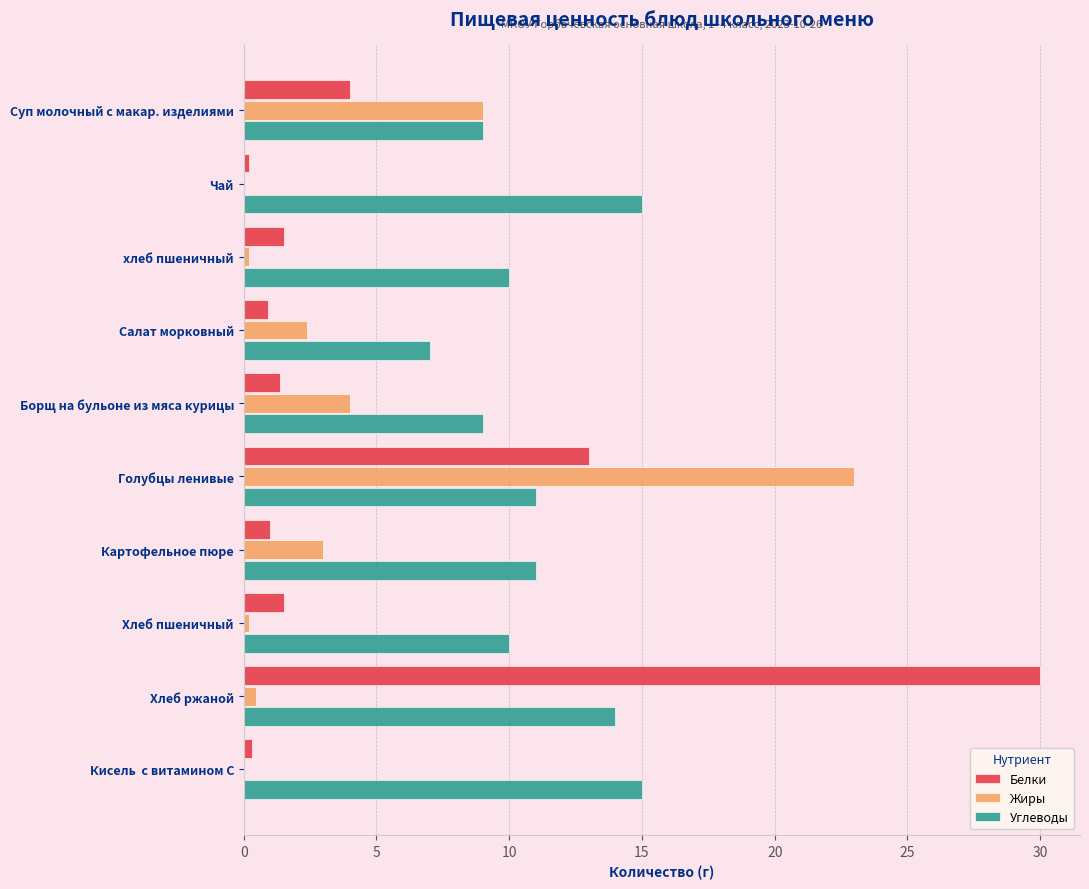

Read the Углеводы value at Борщ на бульоне из мяса курицы.

9.0